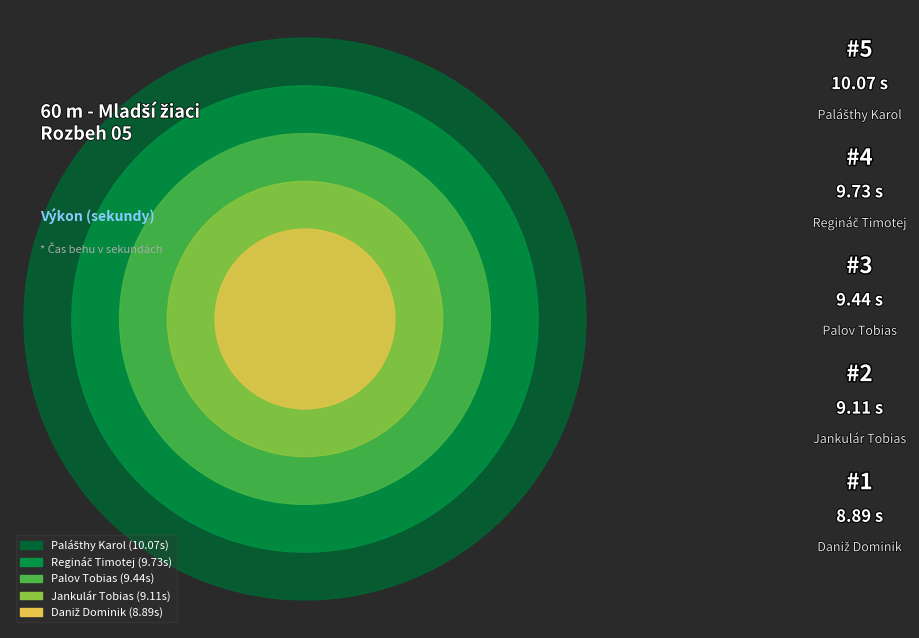

What is the largest slice in the pie chart?

Palášthy Karol